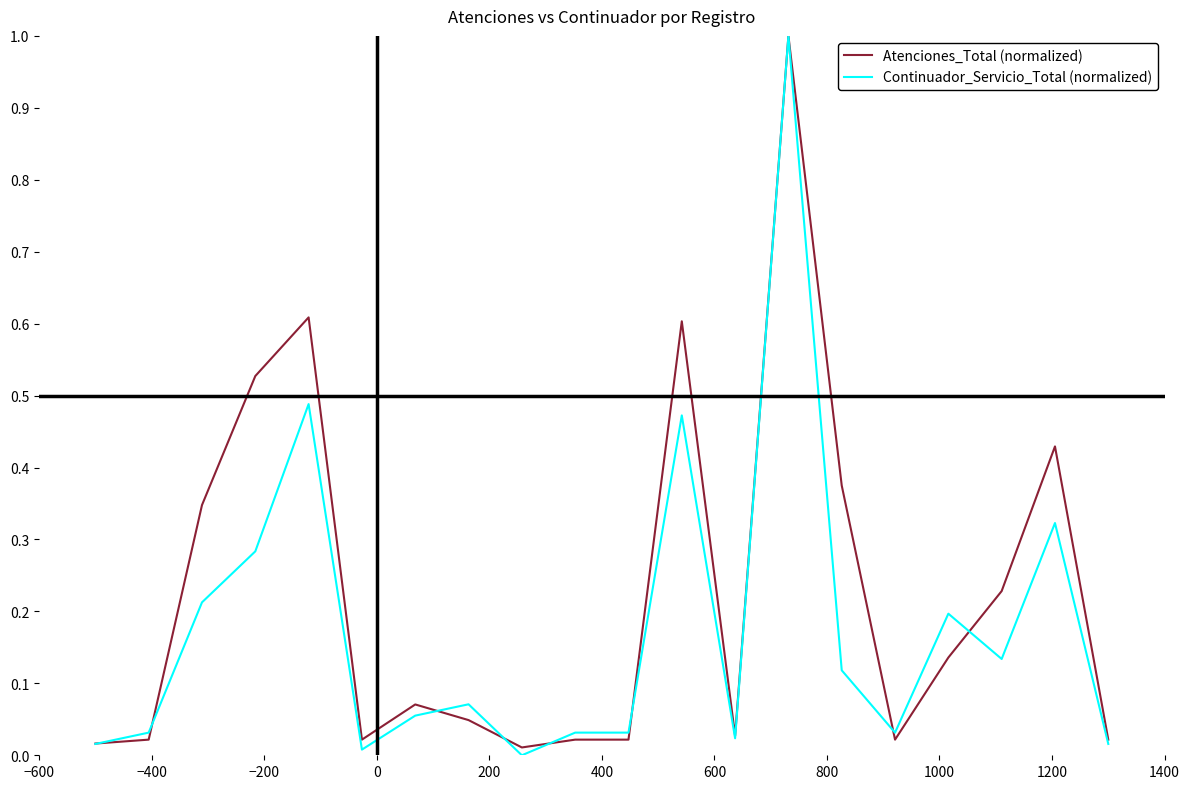

Rank the series by their average value, from lowest to highest.

Continuador_Servicio_Total (normalized), Atenciones_Total (normalized)